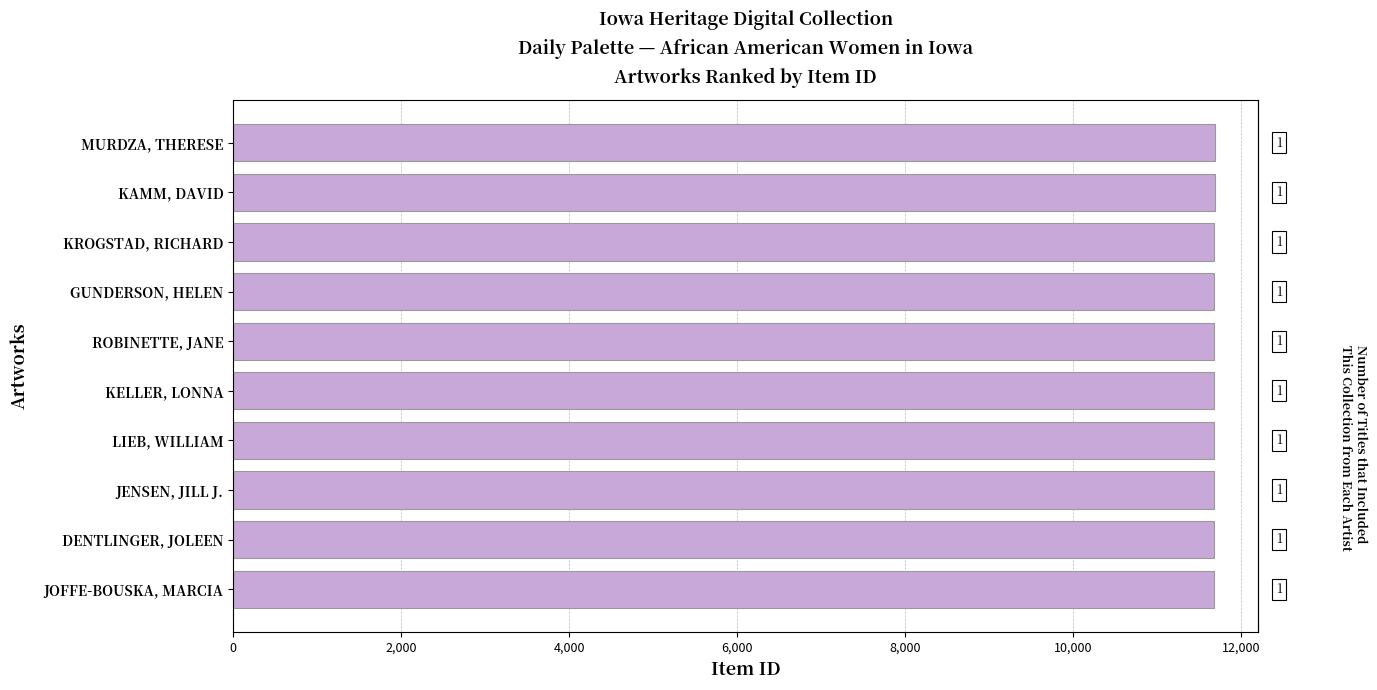

What is the minimum value shown in the chart?

11672